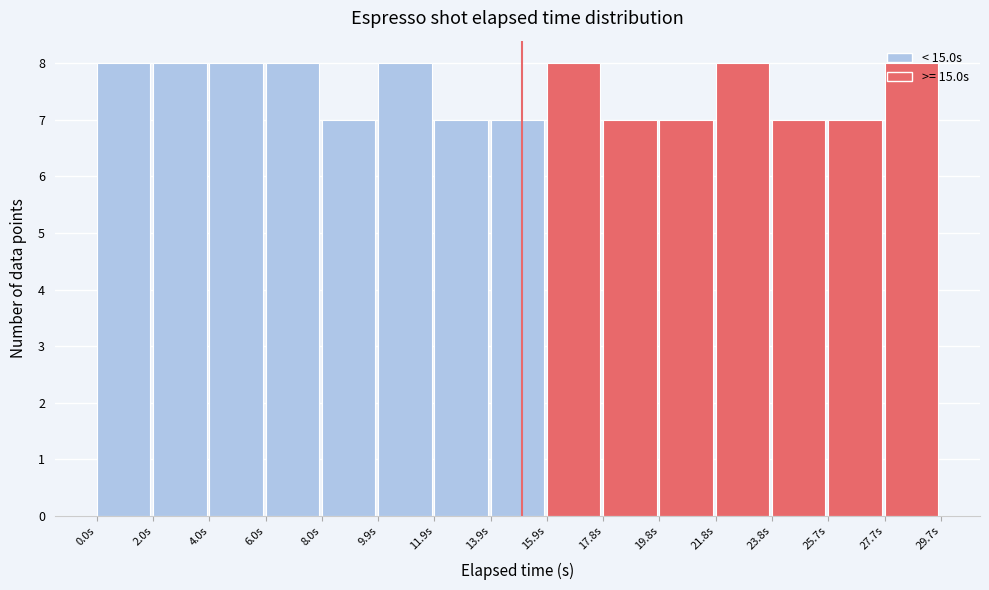

What is the height of the bar covering 27.8 to 29.8 on the x-axis? Neither the bar edges nor the heights are printed on the chart, so give them approximately, as read against the axes.

8